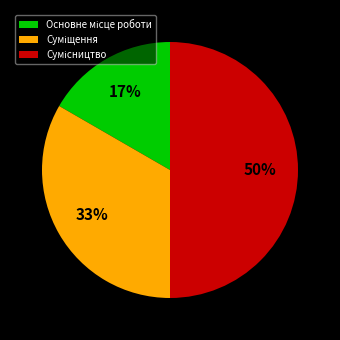

To the nearest percent, what is the difference between the largest and smallest slice percentages?

33%